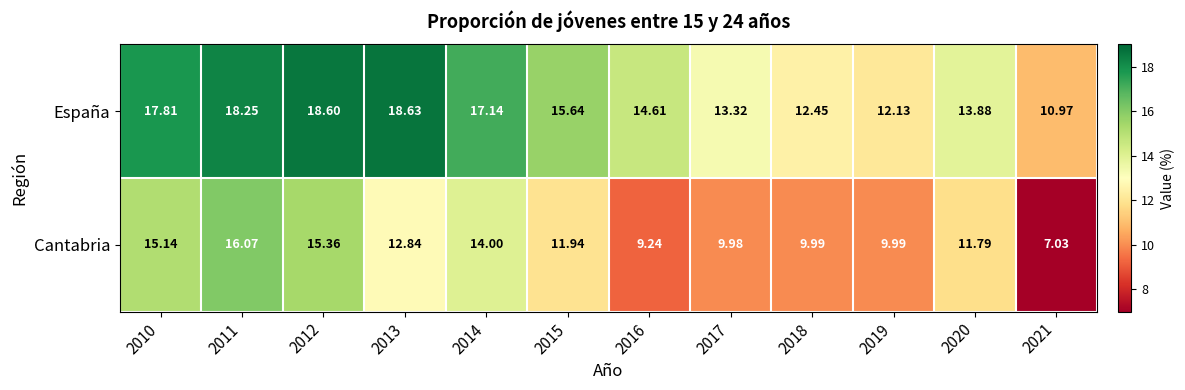

Which series changed the most between 2015 and 2020?

España